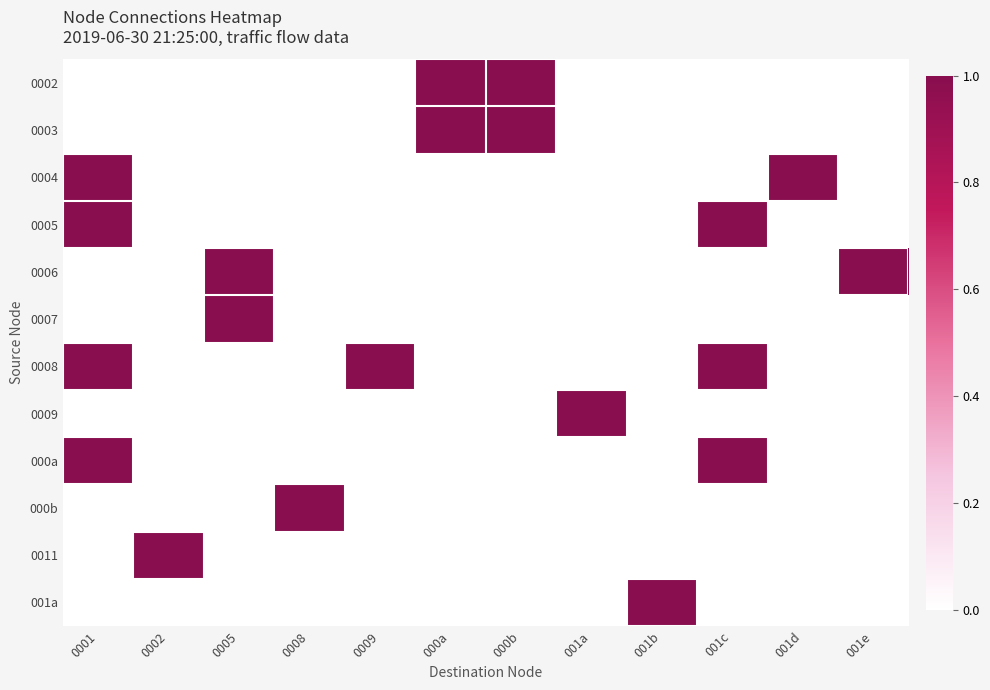

At which category is the sum across all series the highest?

0001